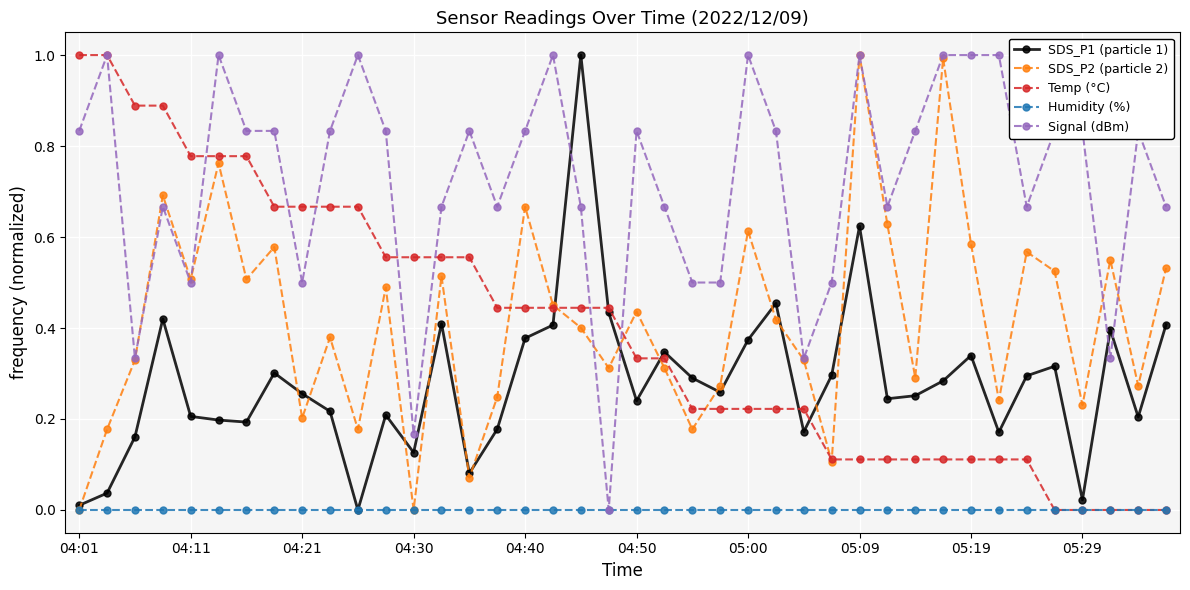

How many data points in SDS_P1 (particle 1) are above 0?

39